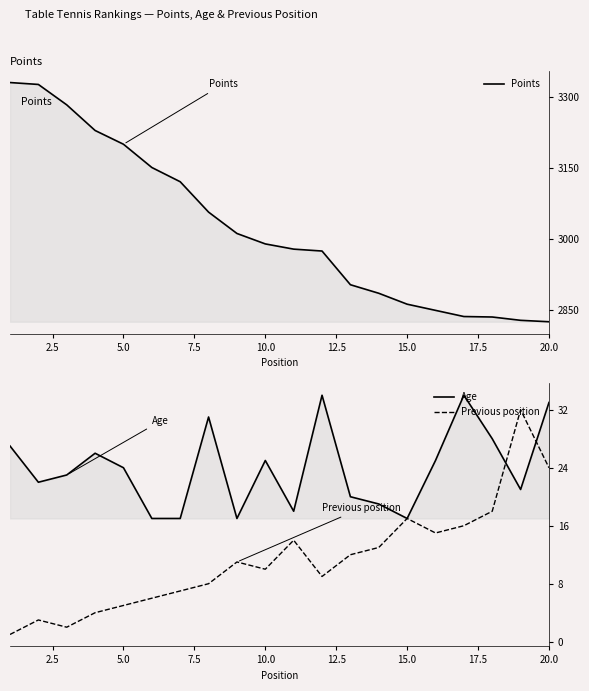

Is it true that Points equals 4251 at 11?

False